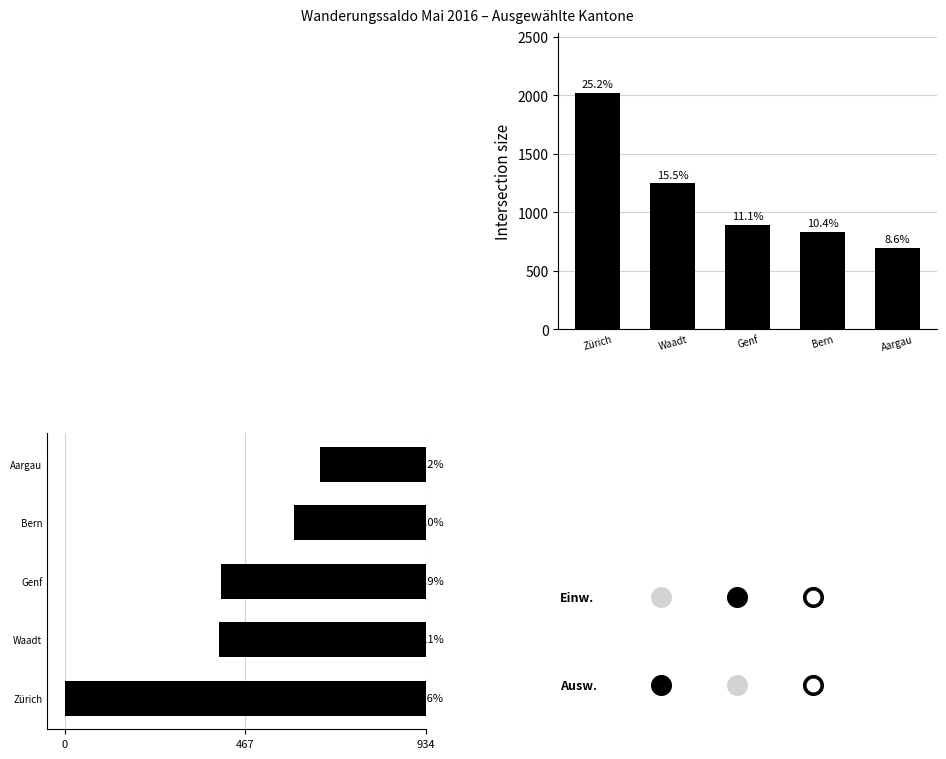

At how many categories does at least one series exceed 336?

5